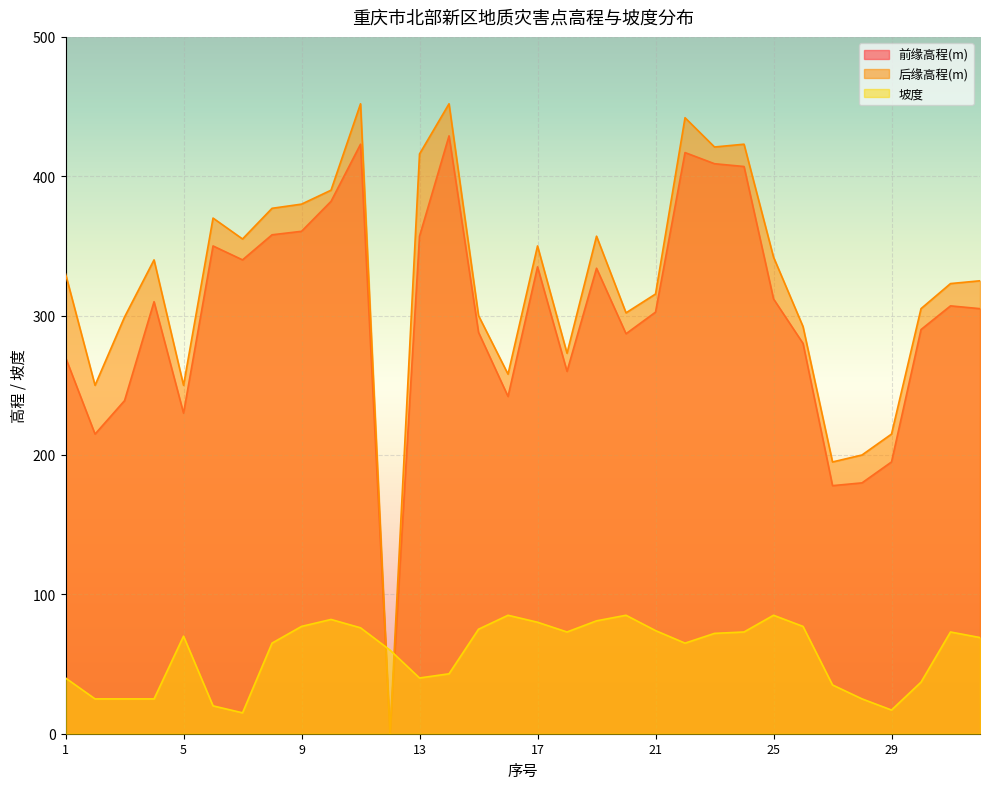

How many lines are shown in the chart?

3